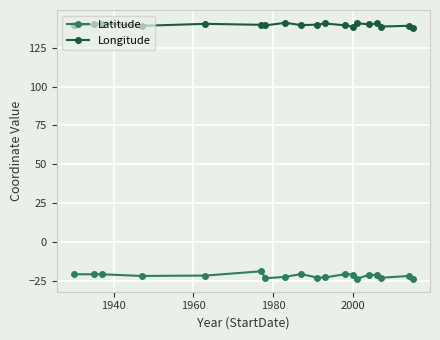

True or false: Longitude and Latitude cross at least once.

False